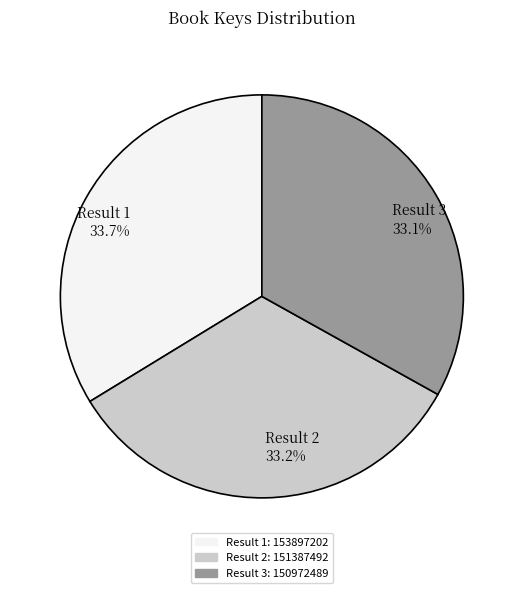

To the nearest percent, what is the average slice percentage?

33%